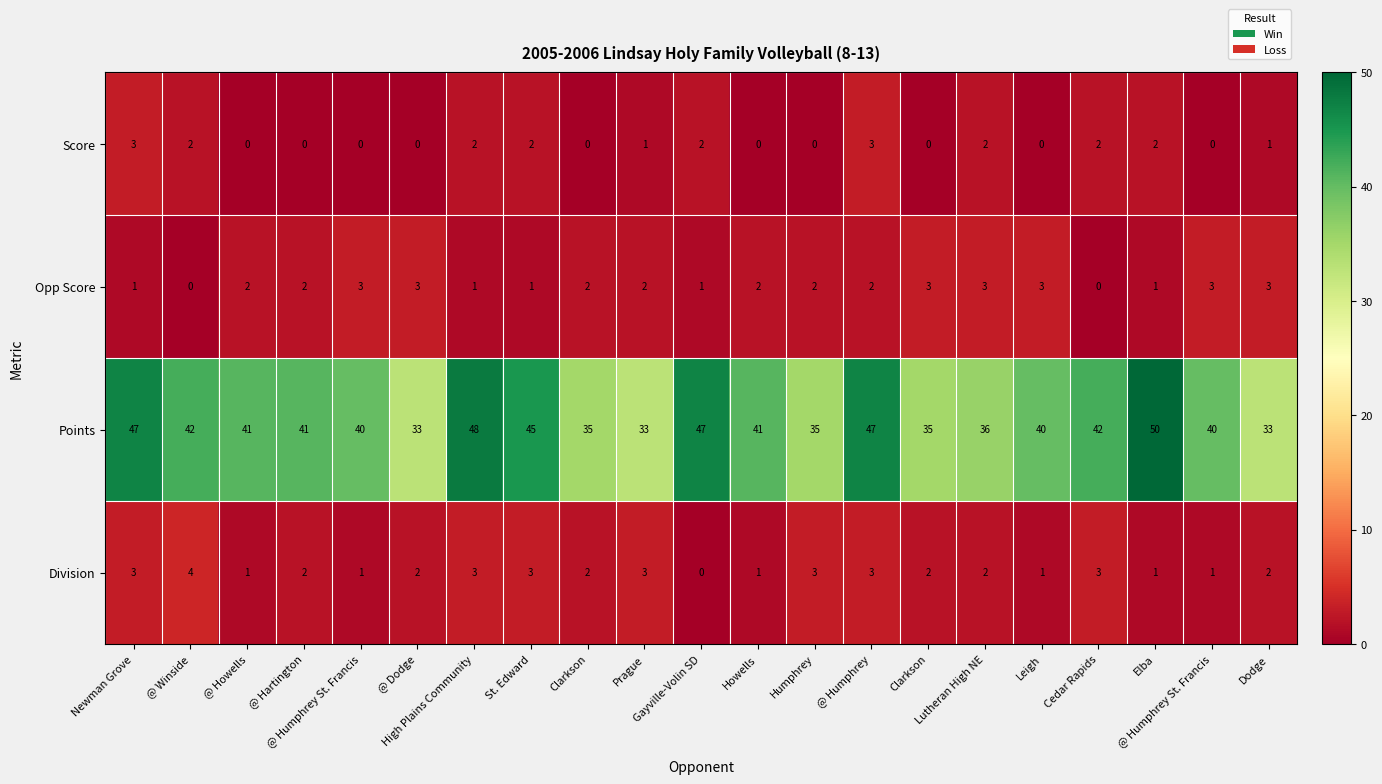

How many data points does each series have?

21